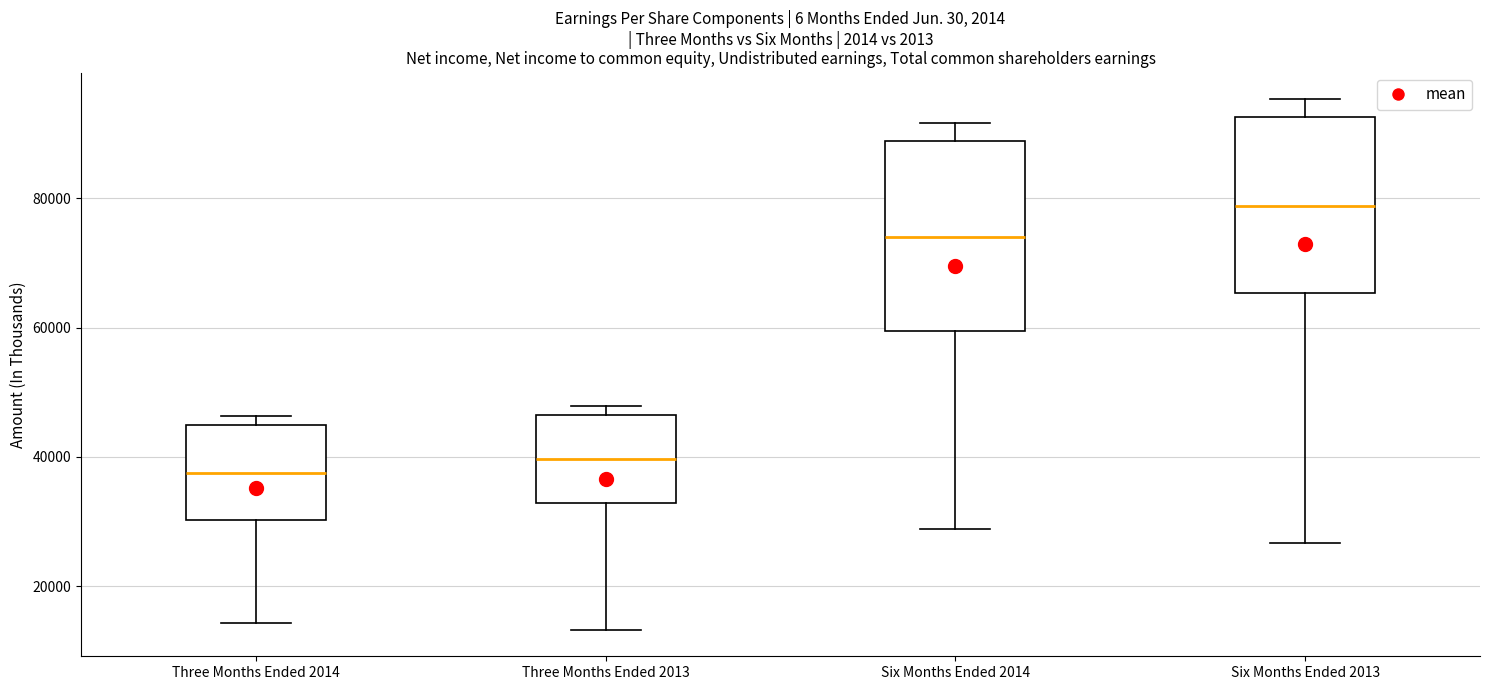

Which box has the lowest median line?

Three Months Ended 2014